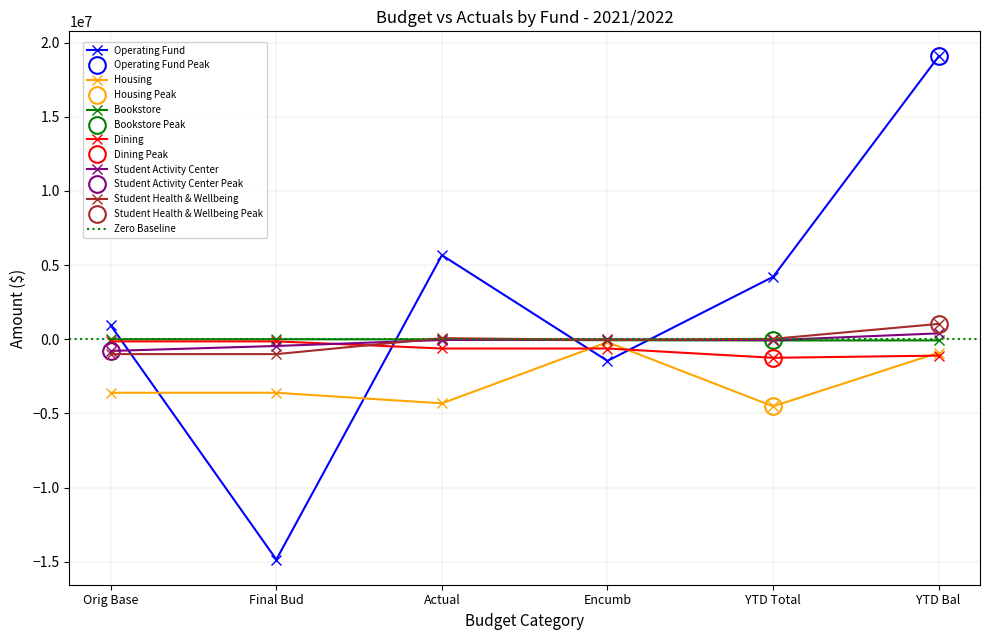

Where is the first local maximum for Housing?

Encumb